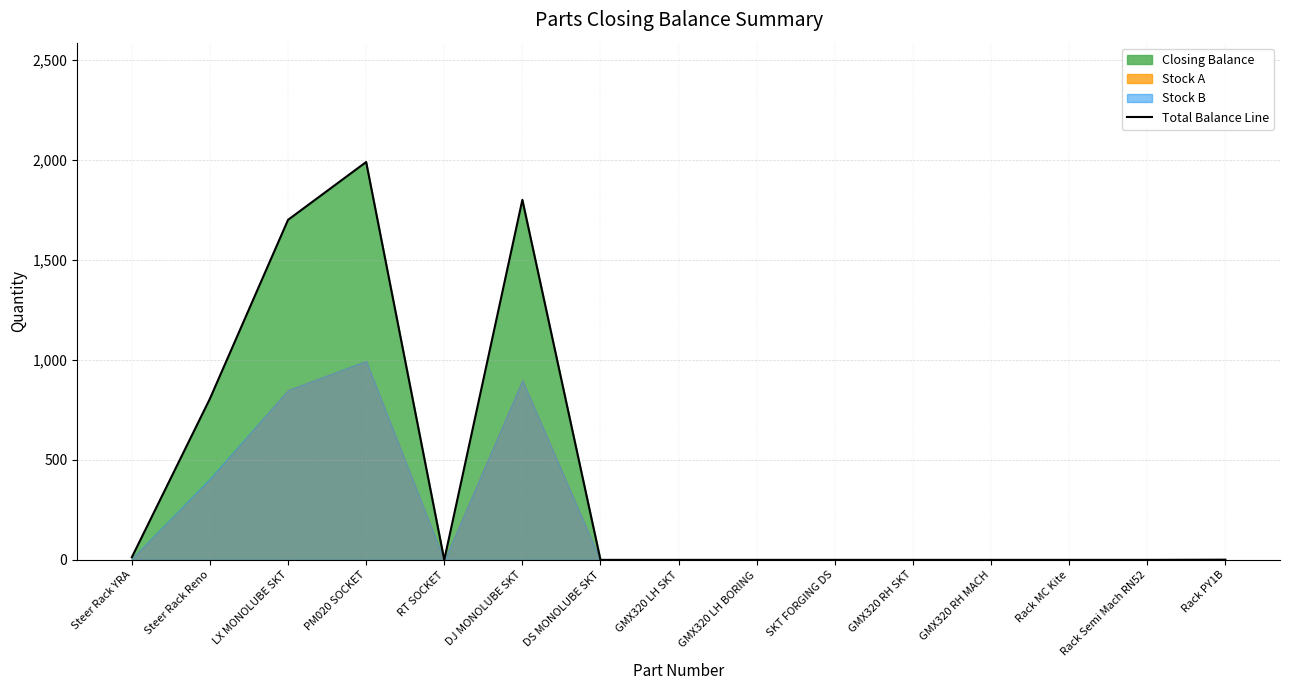

What is the difference between the maximum and minimum values?

1989